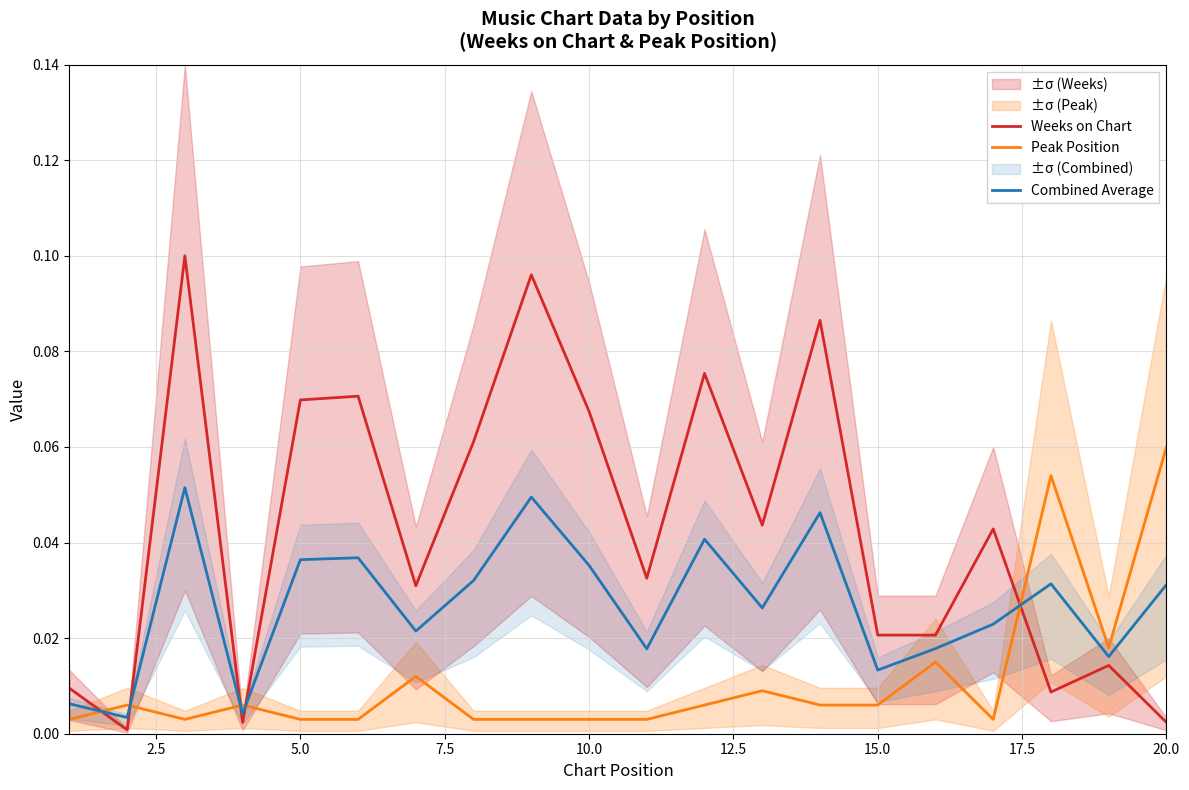

What are all the series names shown in the legend?

Weeks on Chart, Peak Position, Combined Average